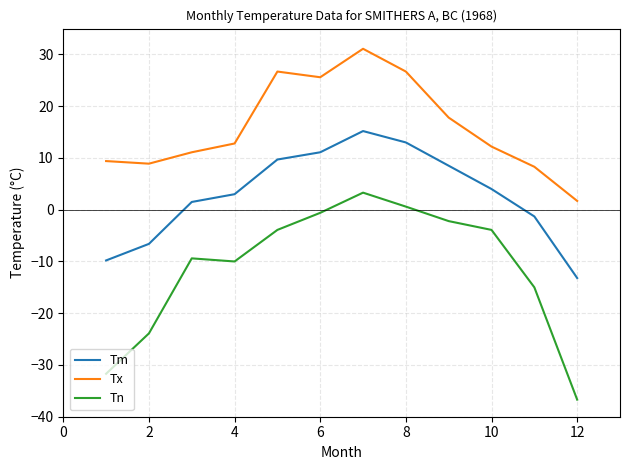

Which series has the largest total across all categories?

Tx